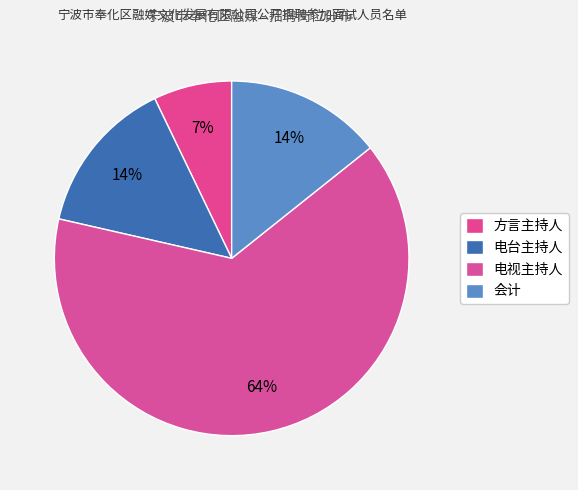

Combined, do 方言主持人 and 会计 account for over 50%?

No